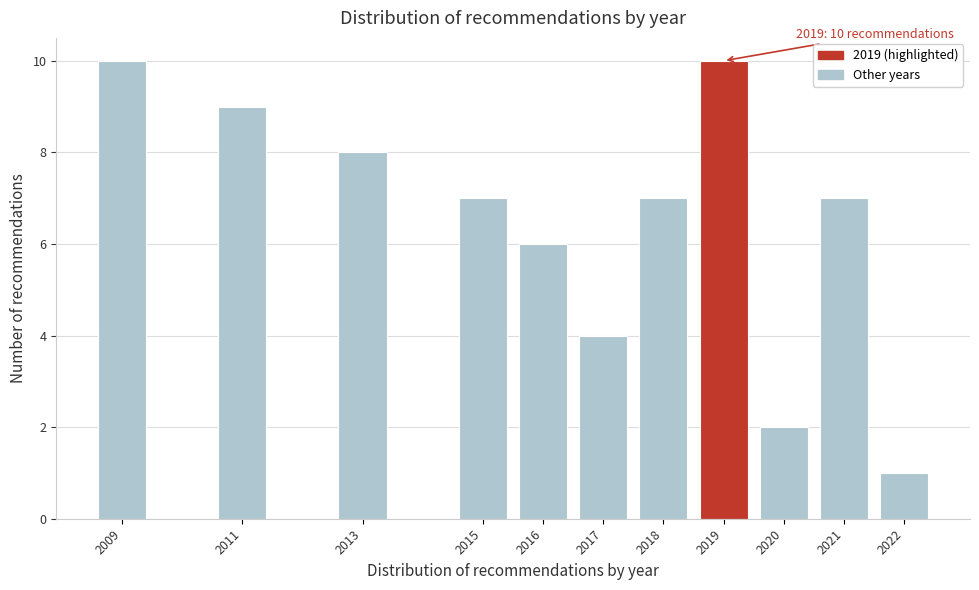

Reading left to right, extract all data points from this chart.

10	9	8	7	6	4	7	10	2	7	1